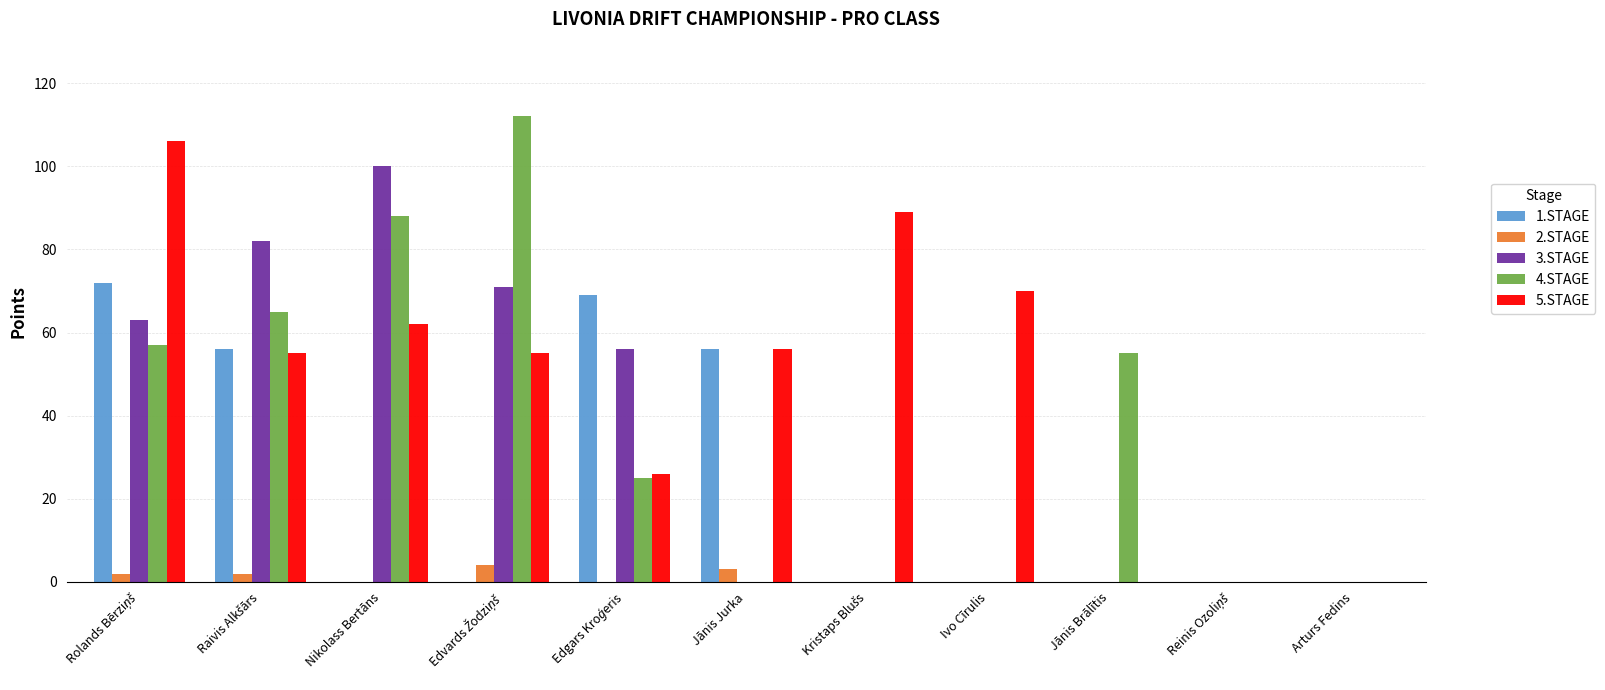

What is the maximum value shown in the chart?

112